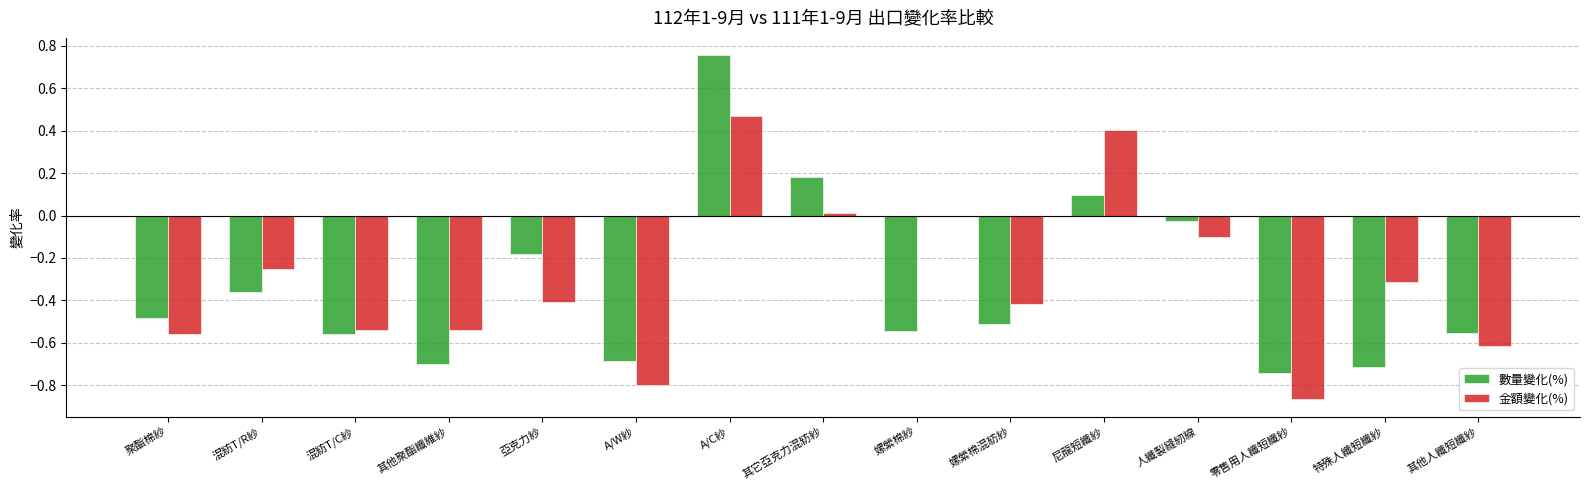

How many groups of bars are there?

15